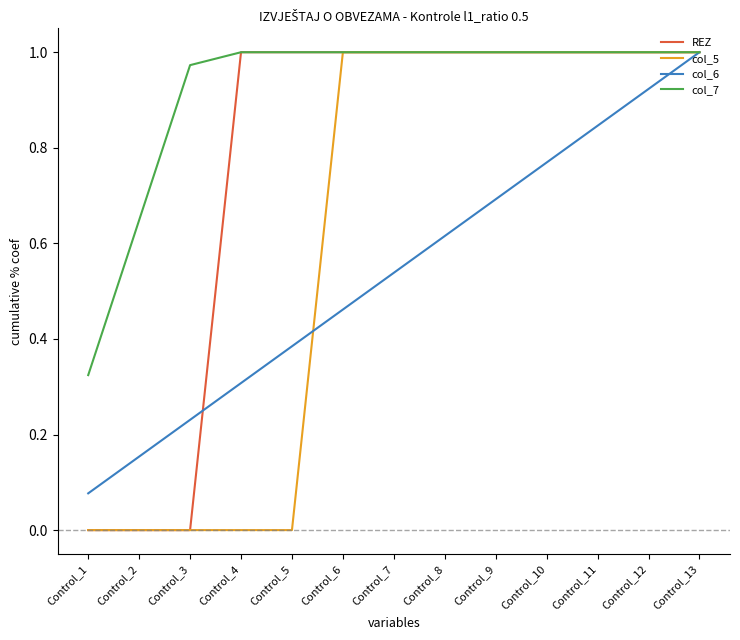

Is it true that col_7 equals 1.5 at Control_9?

False